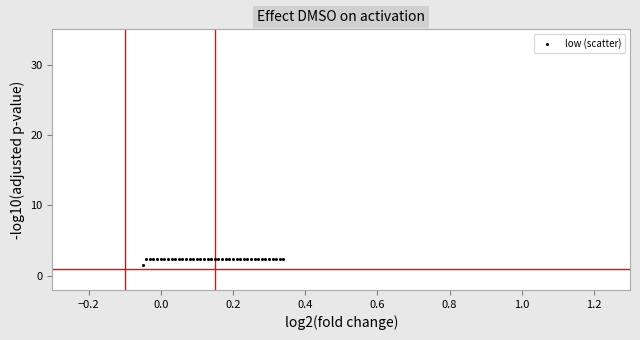

What Y value in the scatter plot is closest to 1?

1.5